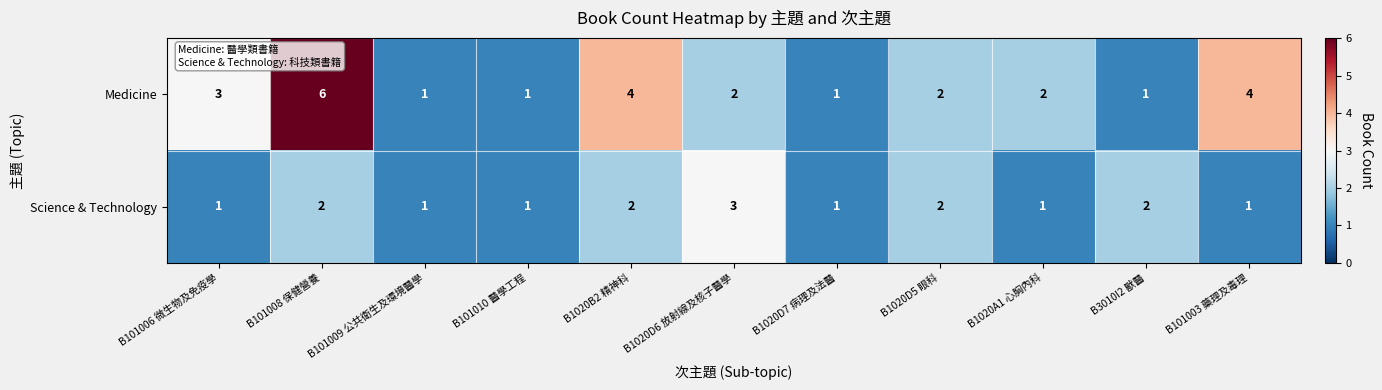

The Science & Technology series shows 1 at B101009 公共衛生及環境醫學. True or false?

True